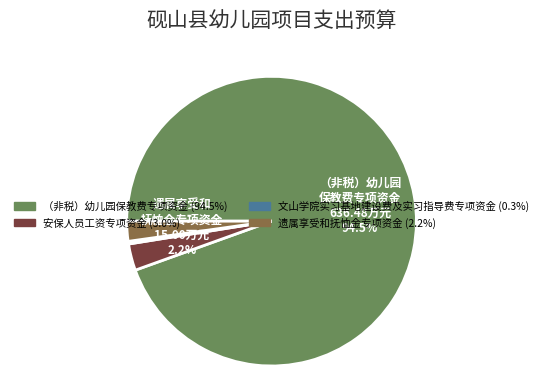

Which slice is the largest?

（非税）幼儿园保教费专项资金